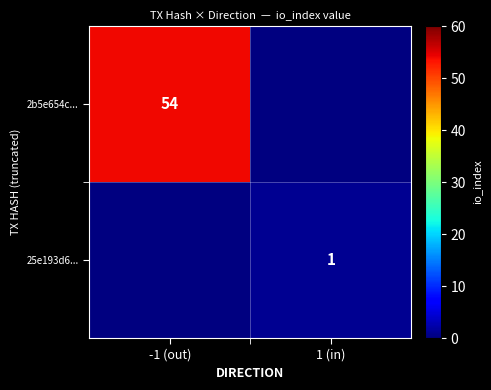

Which category has the highest value across all series?

-1 (out)